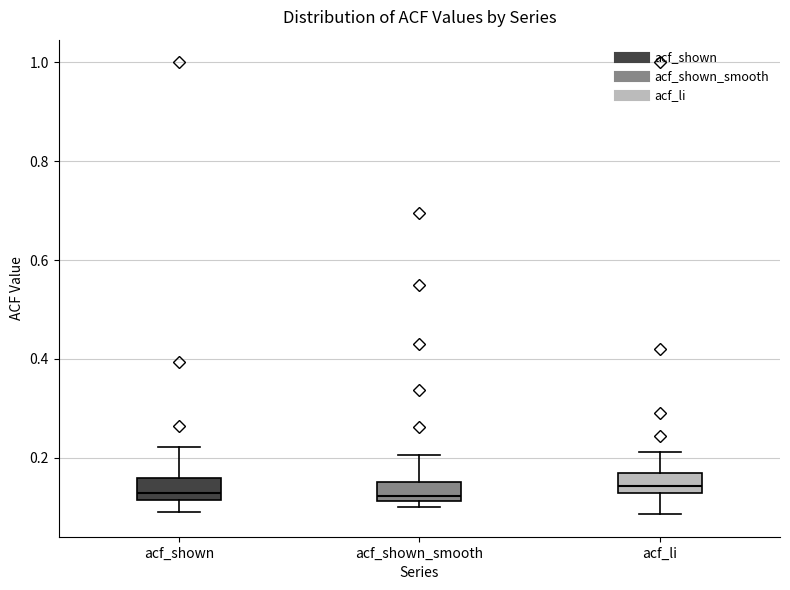

Reading left to right, transcribe this box plot: for each box, give where its median line is, the range the box spans, and where its two whiskers end, as read against the y-axis. The values are not printed on the chart, so give them approximately, as read against the axis.

acf_shown: median 0.12 (just above the box's lower edge), box 0.12 to 0.16, whiskers 0.10 to 0.22
acf_shown_smooth: median 0.12 (just above the box's lower edge), box 0.12 to 0.16, whiskers 0.10 to 0.20
acf_li: median 0.14, box 0.12 to 0.16, whiskers 0.08 to 0.22